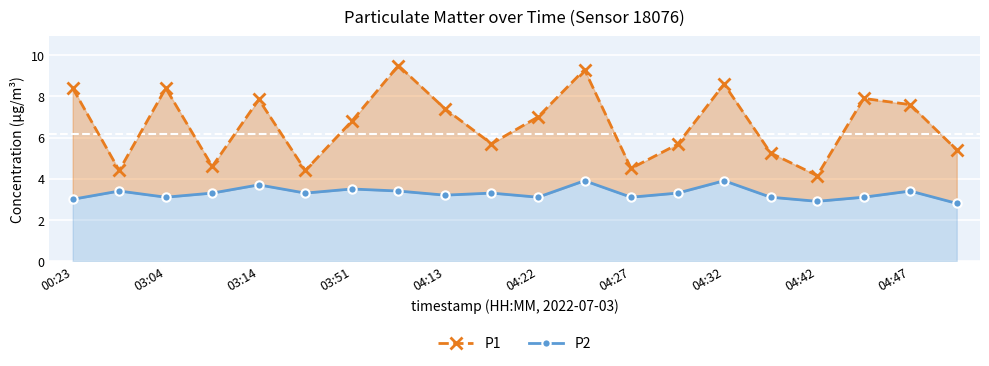

Rank the series at 19 from highest to lowest value.

P1, P2